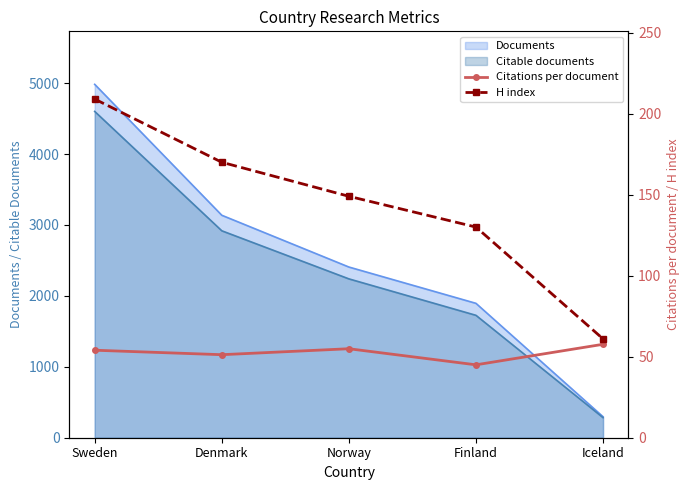

Where is Citations per document nearest to the value 51?

Denmark